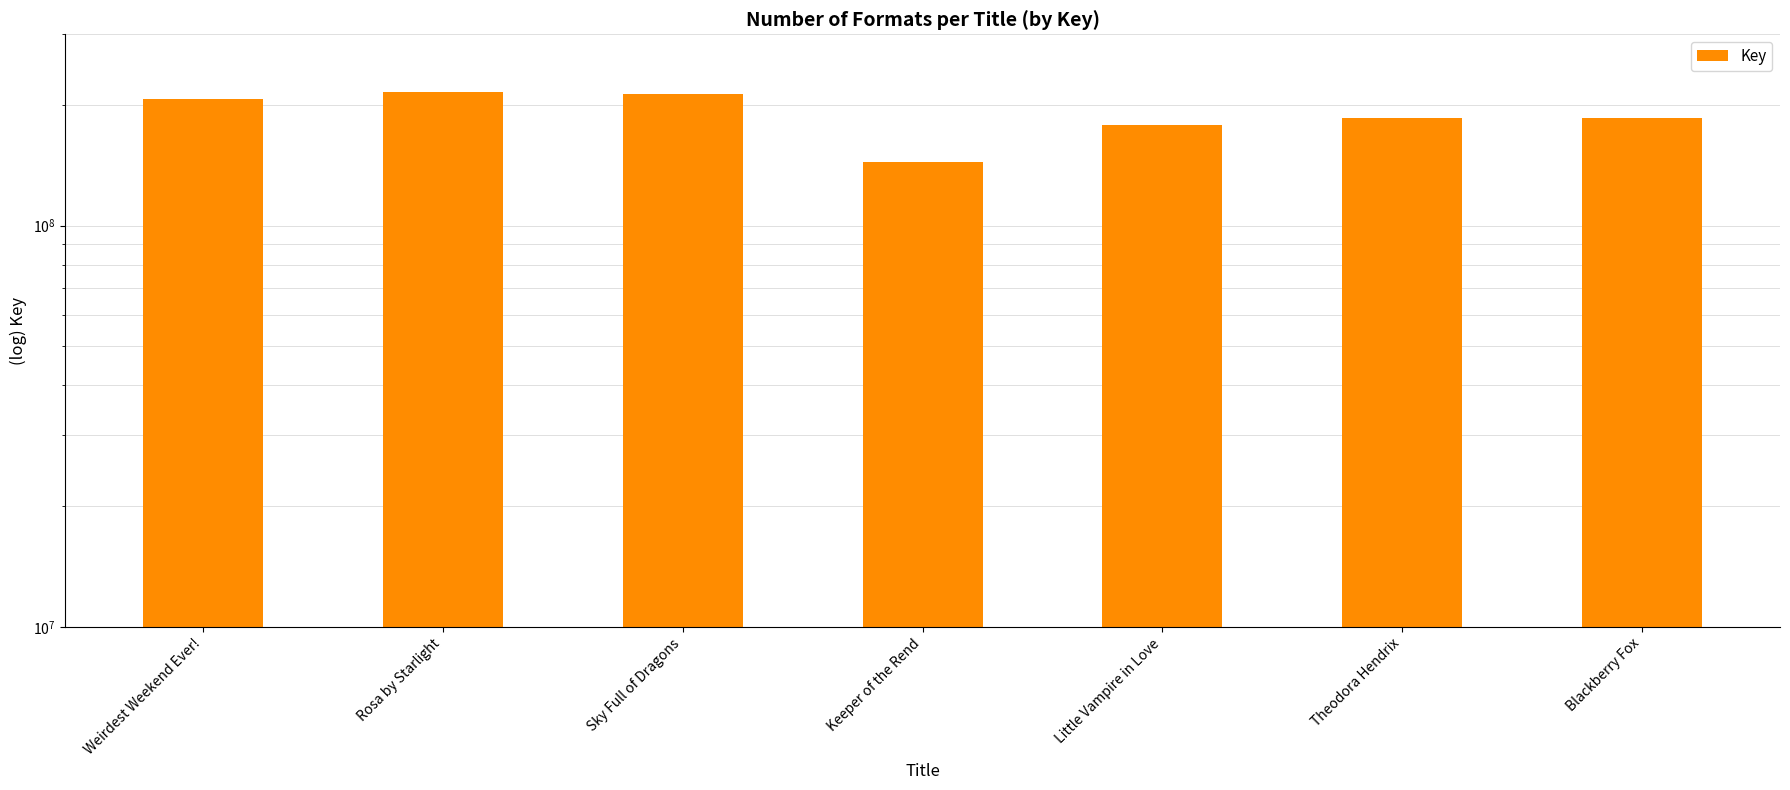

Is it true that the value at Sky Full of Dragons is 370926825?

False